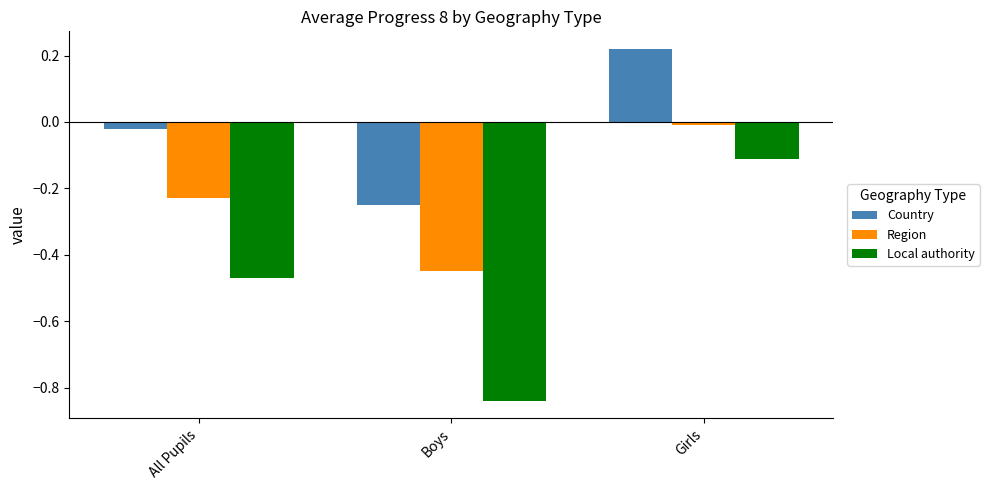

At which category is the sum across all series the highest?

Girls